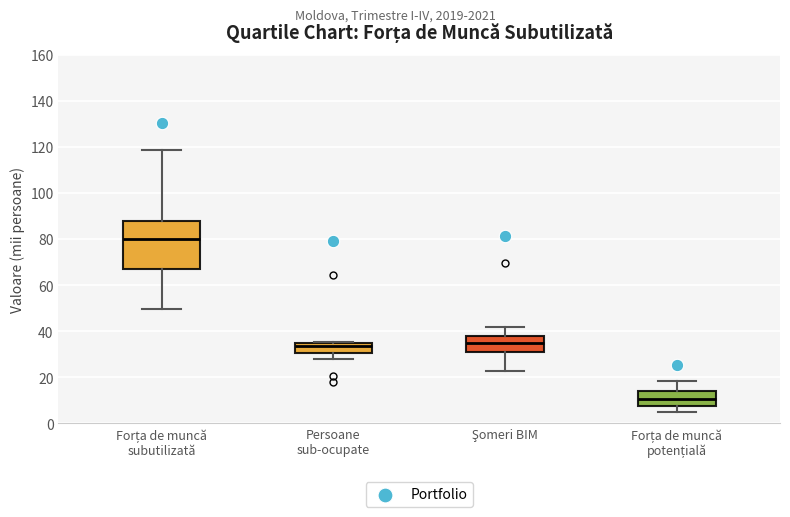

Where does the median line of the box for Şomeri BIM sit on the y-axis? The values are not printed on the chart, so give them approximately, as read against the axis.

36